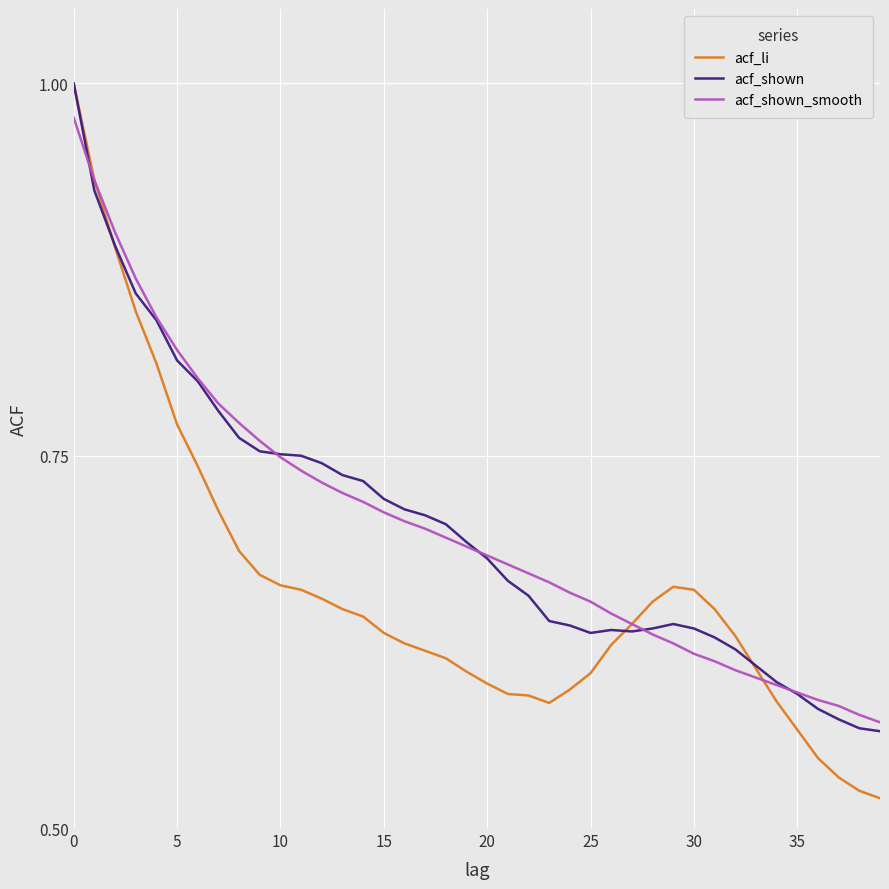

Does the chart have visible grid lines?

Yes